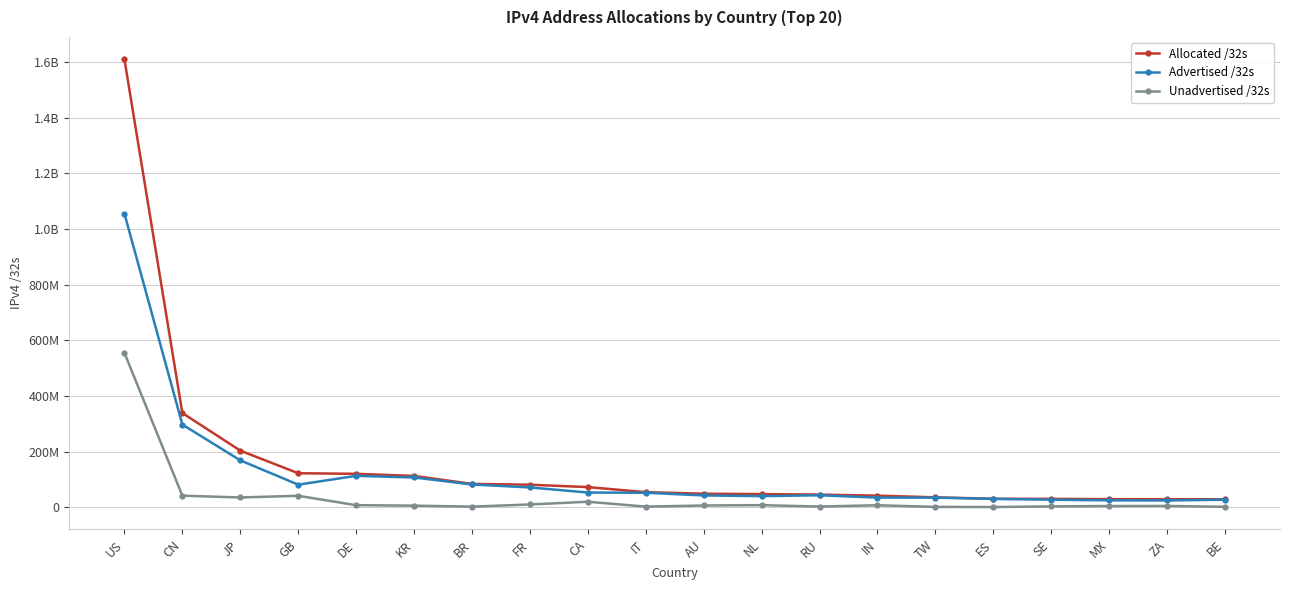

Reading left to right, extract all data points from this chart.

Allocated /32s: 1609835008	338479616	203411456	122124824	119984512	112431360	83743488	80875824	72300800	54057792	48507648	47125472	45286144	41550592	35513856	30372416	30067048	28856064	28738560	28483200
Advertised /32s: 1055202752	297039616	168400772	81062400	112699392	106872736	81675776	71110656	52690432	51946752	42329904	39797024	42872064	34522624	34342400	29856256	27126528	24599392	24216576	26967808
Unadvertised /32s: 554632256	41440000	35010684	41062424	7285120	5558624	2067712	9765168	19610368	2111040	6177744	7328448	2414080	7027968	1171456	516160	2940520	4256672	4521984	1515392